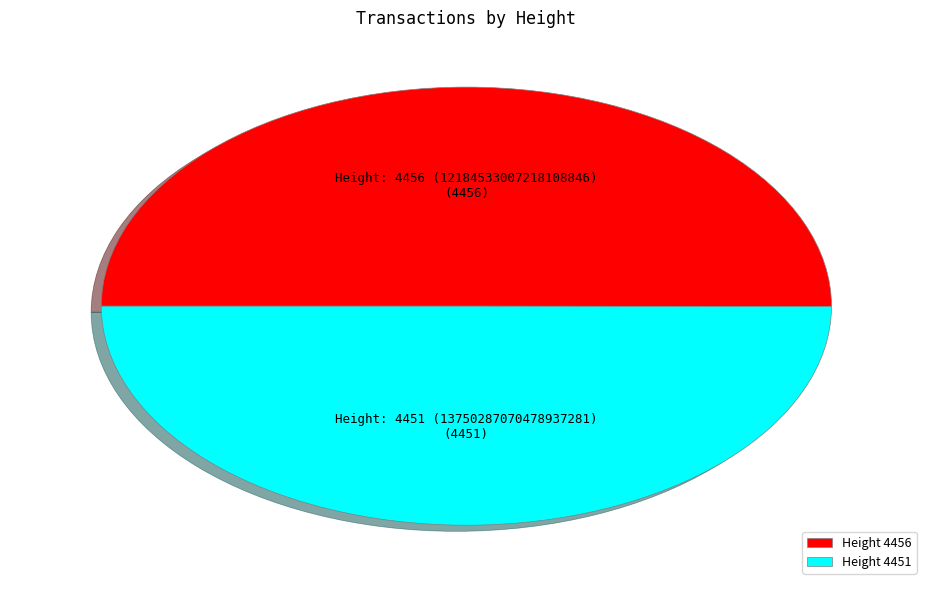

What is the ratio of the value at Height 4456 to the value at Height 4451?

1.0